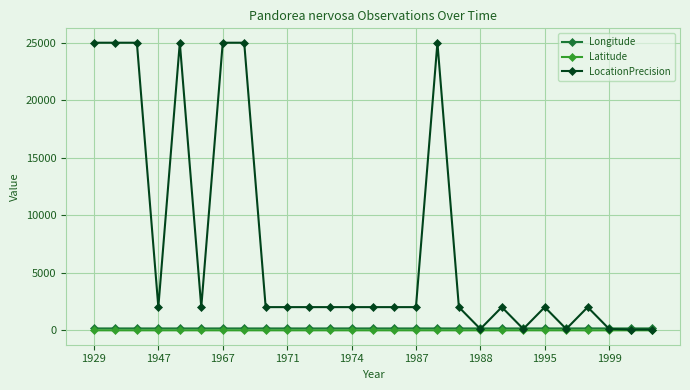

True or false: LocationPrecision has more than 2 interior local peaks.

True